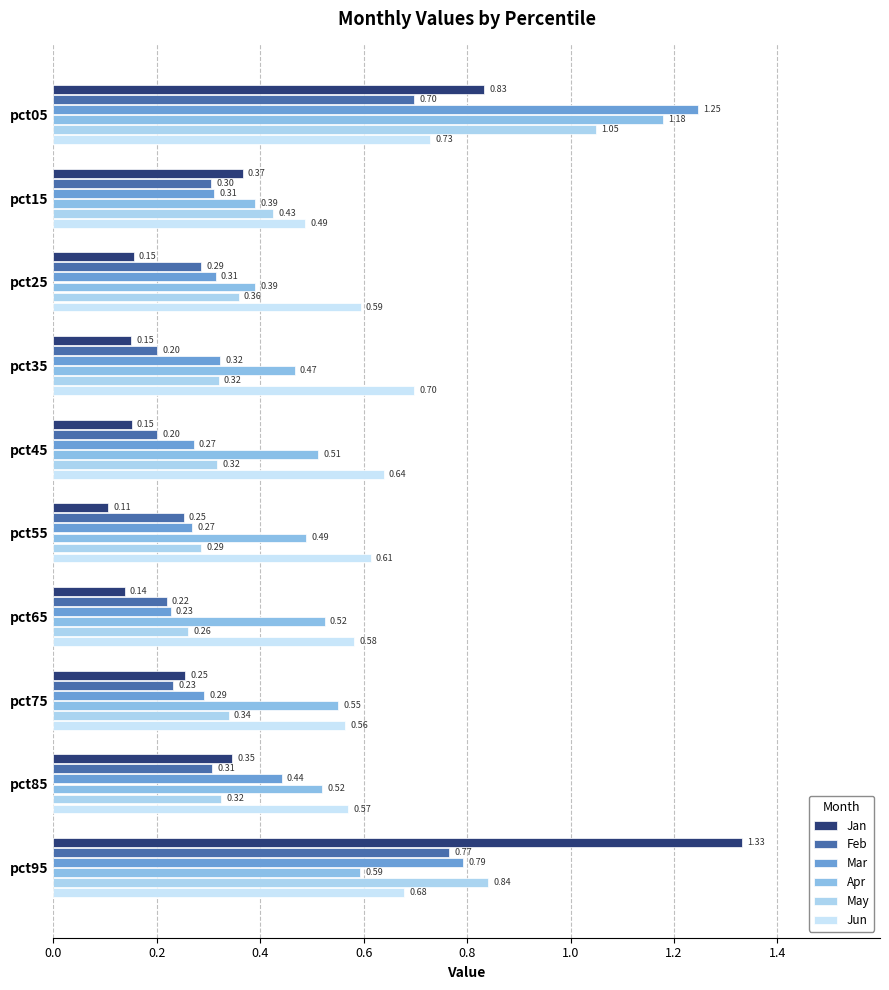

What is the lowest value of the May series?

0.3